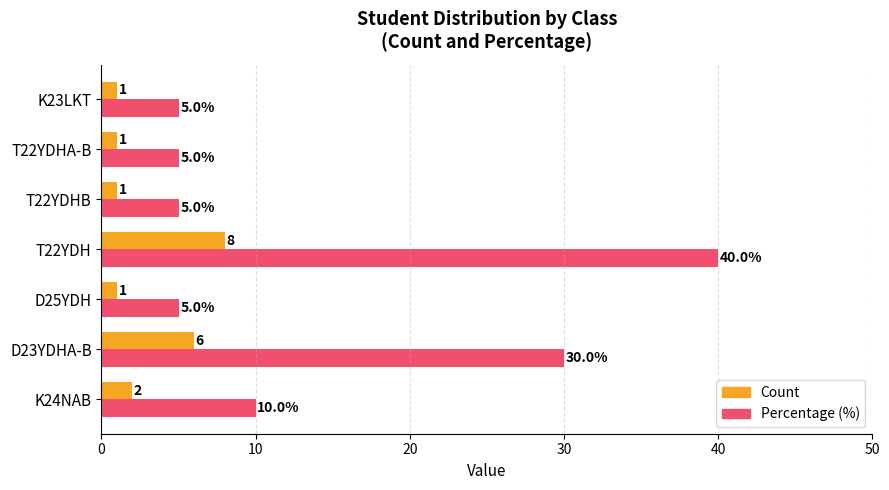

What is the maximum value for Count?

8